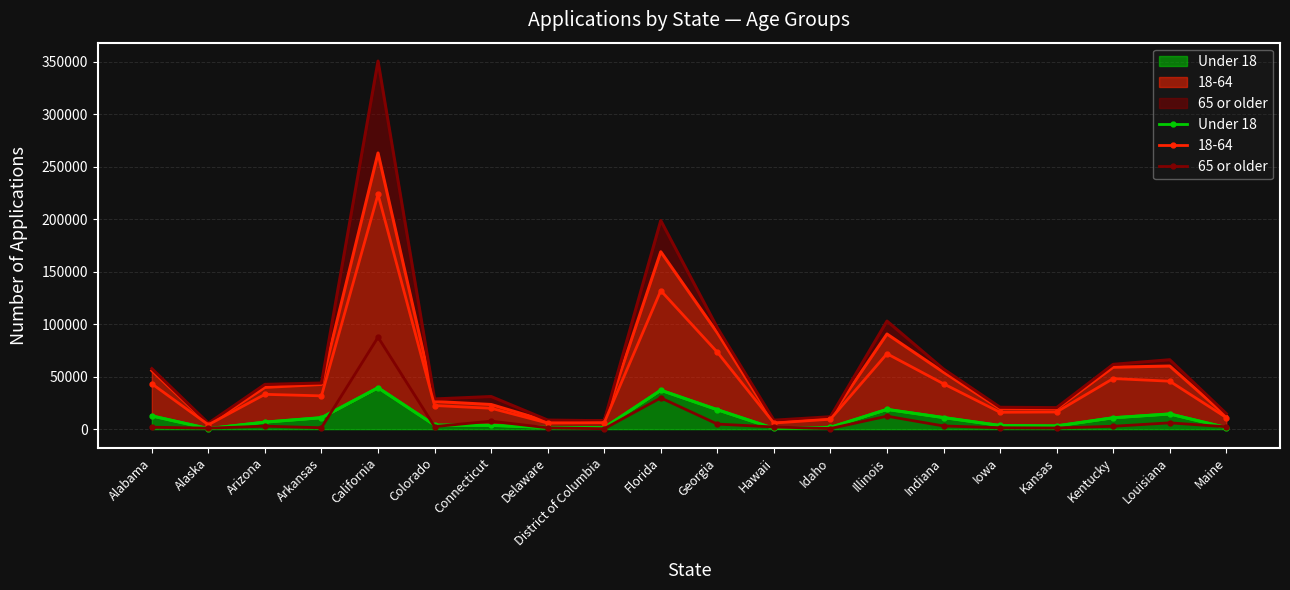

In 65 or older, how many points are lower than both neighbors (excluding endpoints)?

6